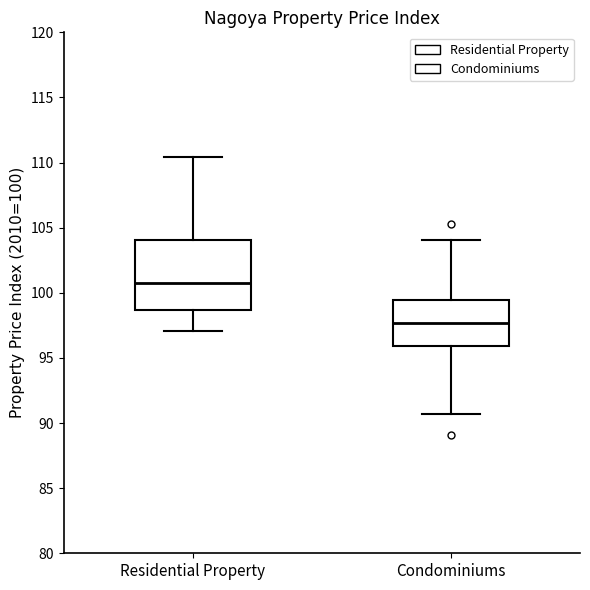

Reading left to right, read every box against the y-axis: the position of its median line, the range the box covers, and the ends of its whiskers. The values are not printed on the chart, so give them approximately, as read against the axis.

Residential Property: median 101.0, box 98.5 to 104.0, whiskers 97.0 to 110.5
Condominiums: median 97.5, box 96.0 to 99.5, whiskers 90.5 to 104.0